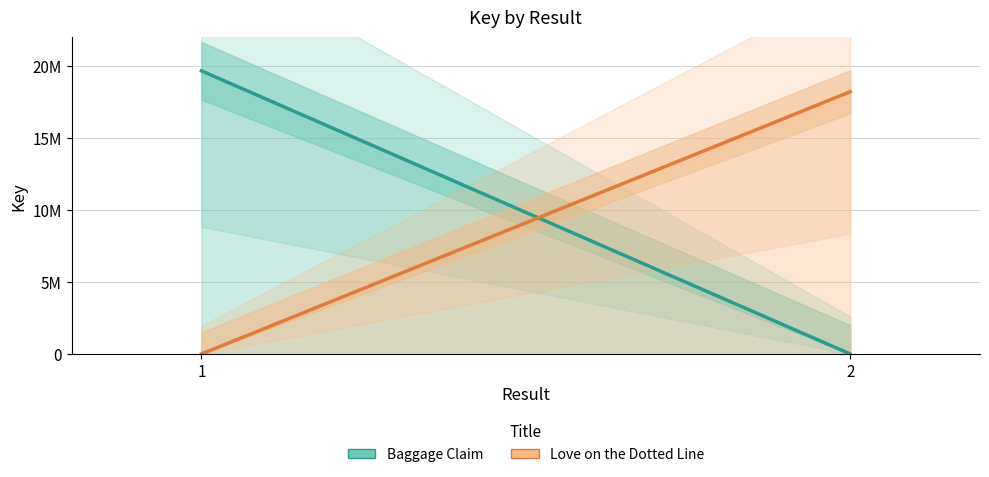

Which has a higher value, 2 or 1?

1